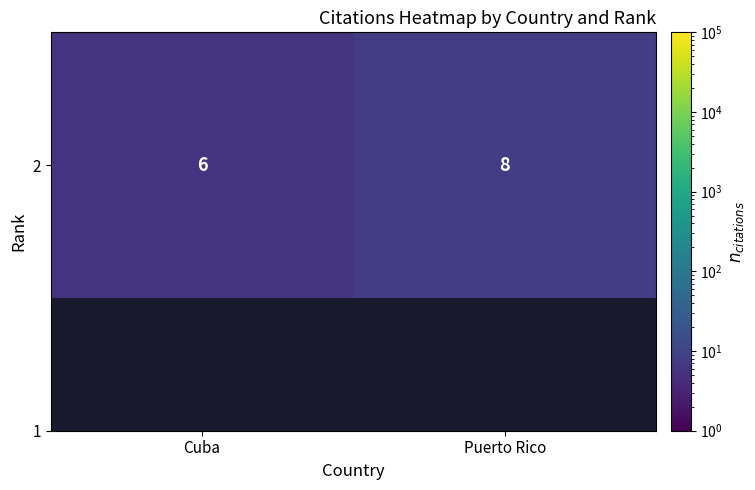

The value at Cuba is 3. True or false?

False